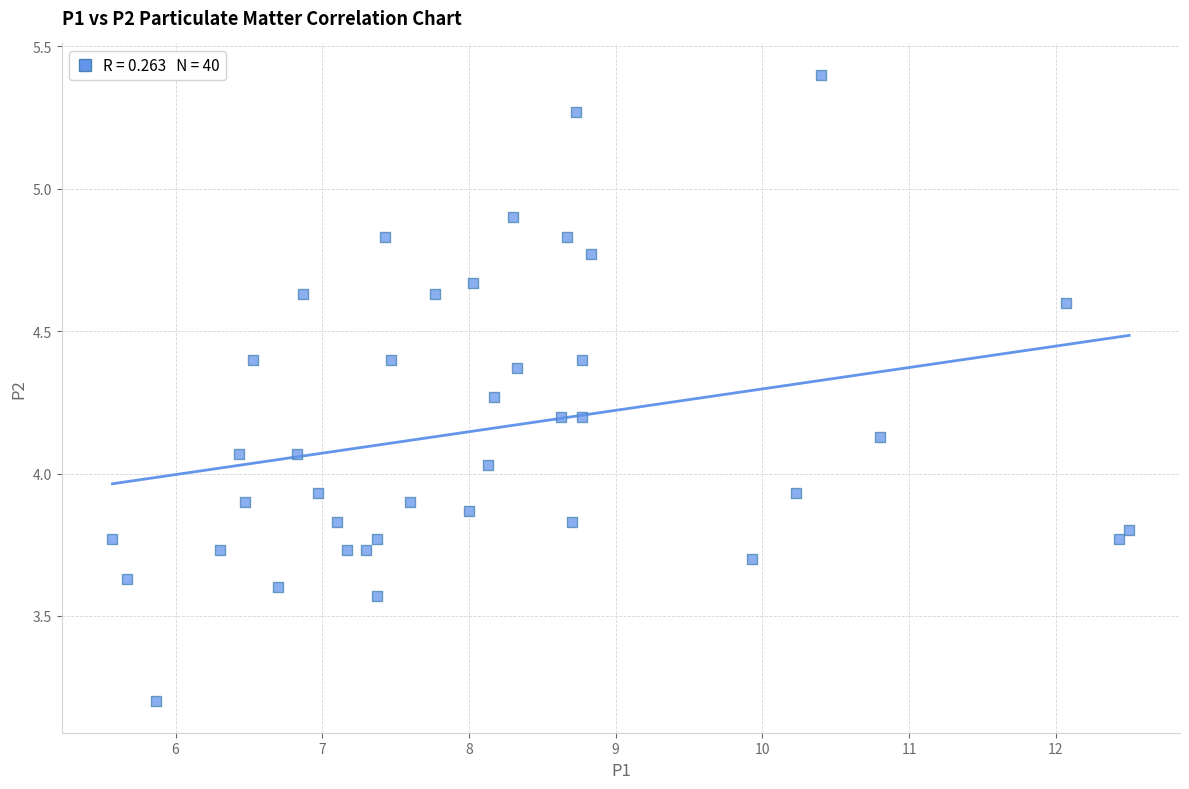

What is the range of X values (max minus min)?

6.9